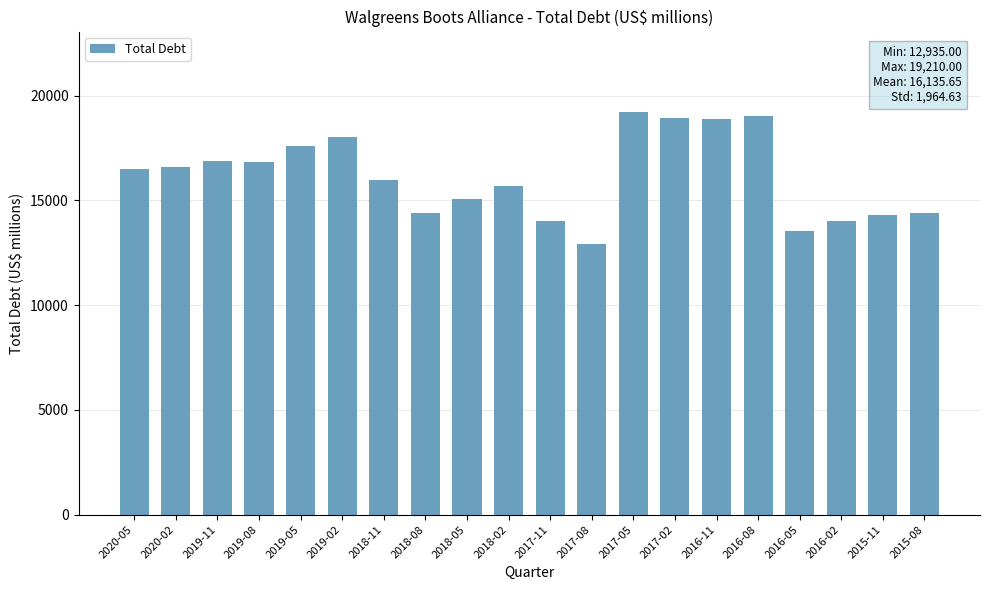

Are the bars grouped side by side (vs. stacked)?

No